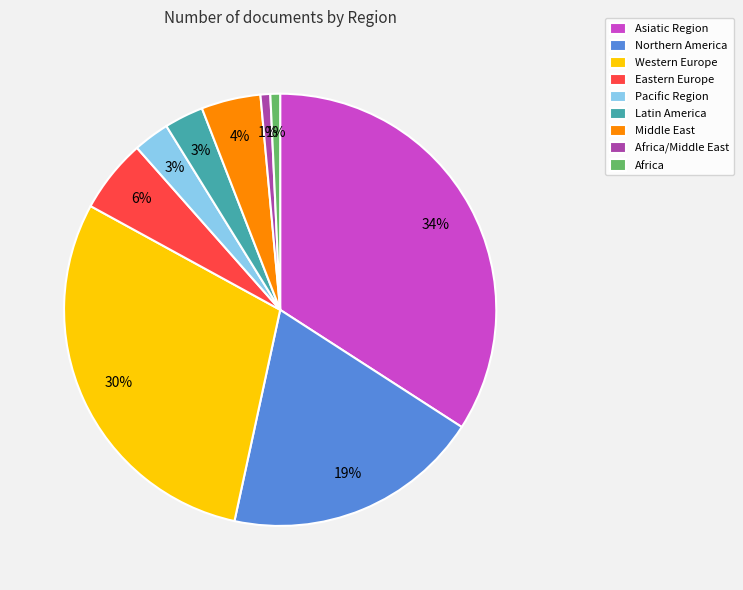

Which slice is the largest?

Asiatic Region